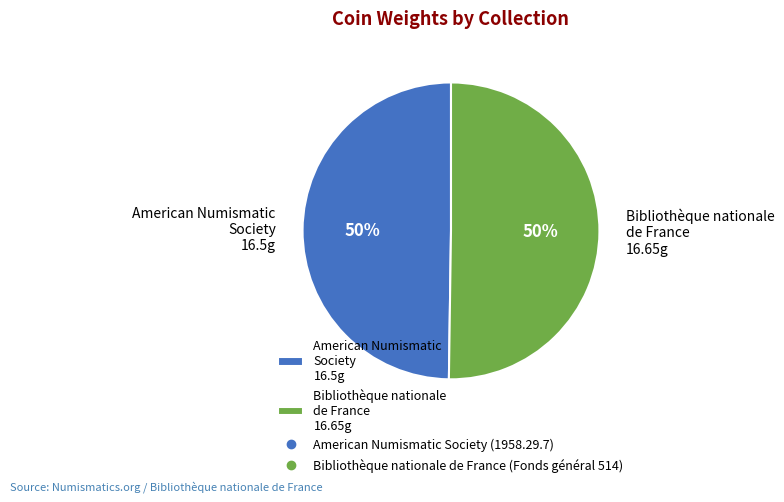

Do Bibliothèque nationale de France 16.65g and American Numismatic Society 16.5g together represent more than half of the pie?

Yes